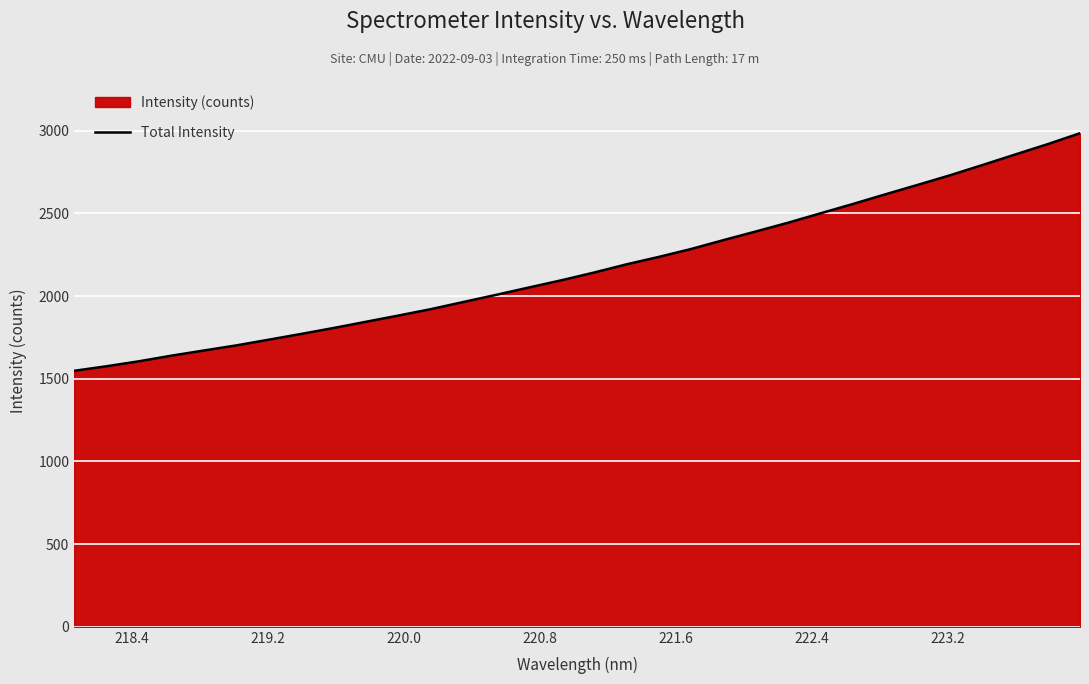

What is the minimum value shown in the chart?

1548.2